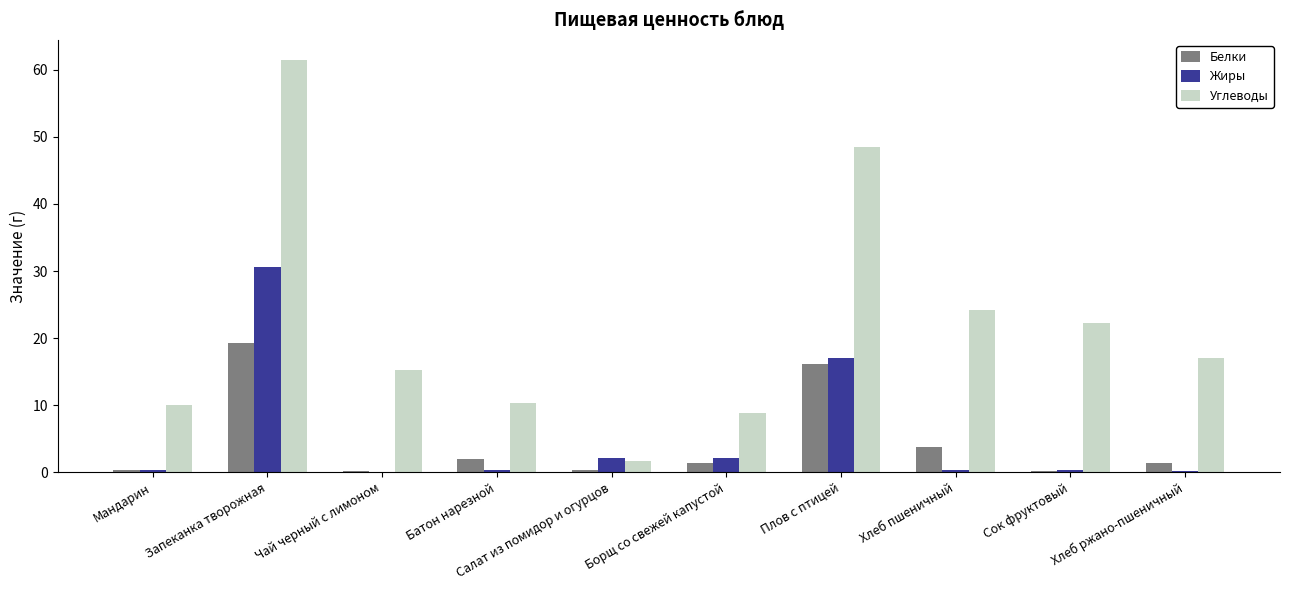

At which label is Жиры closest to 15?

Плов с птицей